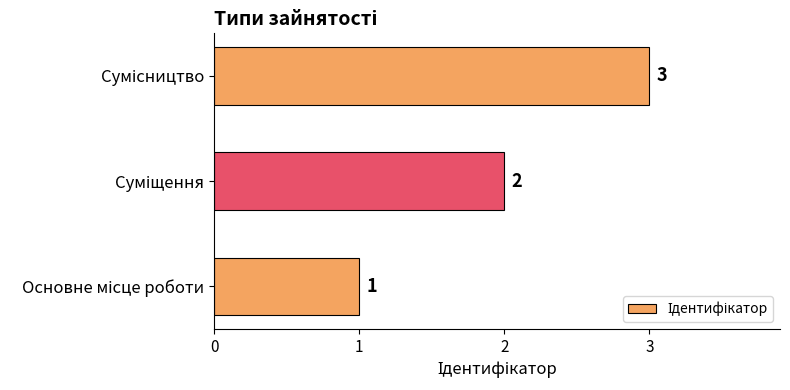

Count the values in the range 1 to 3.

3